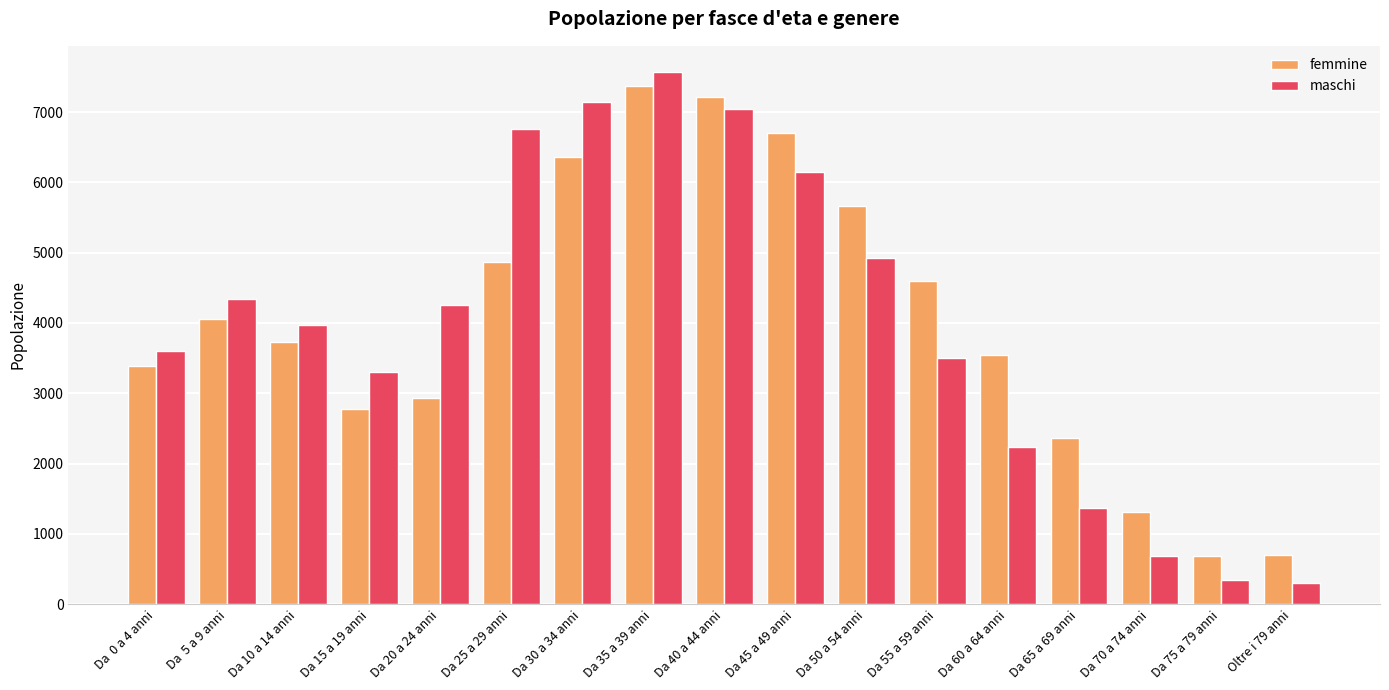

Between Da 35 a 39 anni and Da 50 a 54 anni, which series saw the biggest shift?

maschi